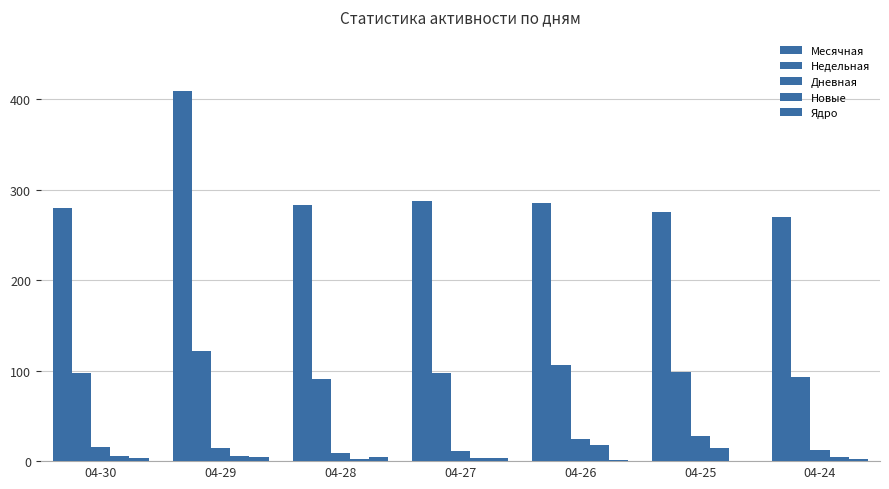

How many categories are shown in the chart?

7